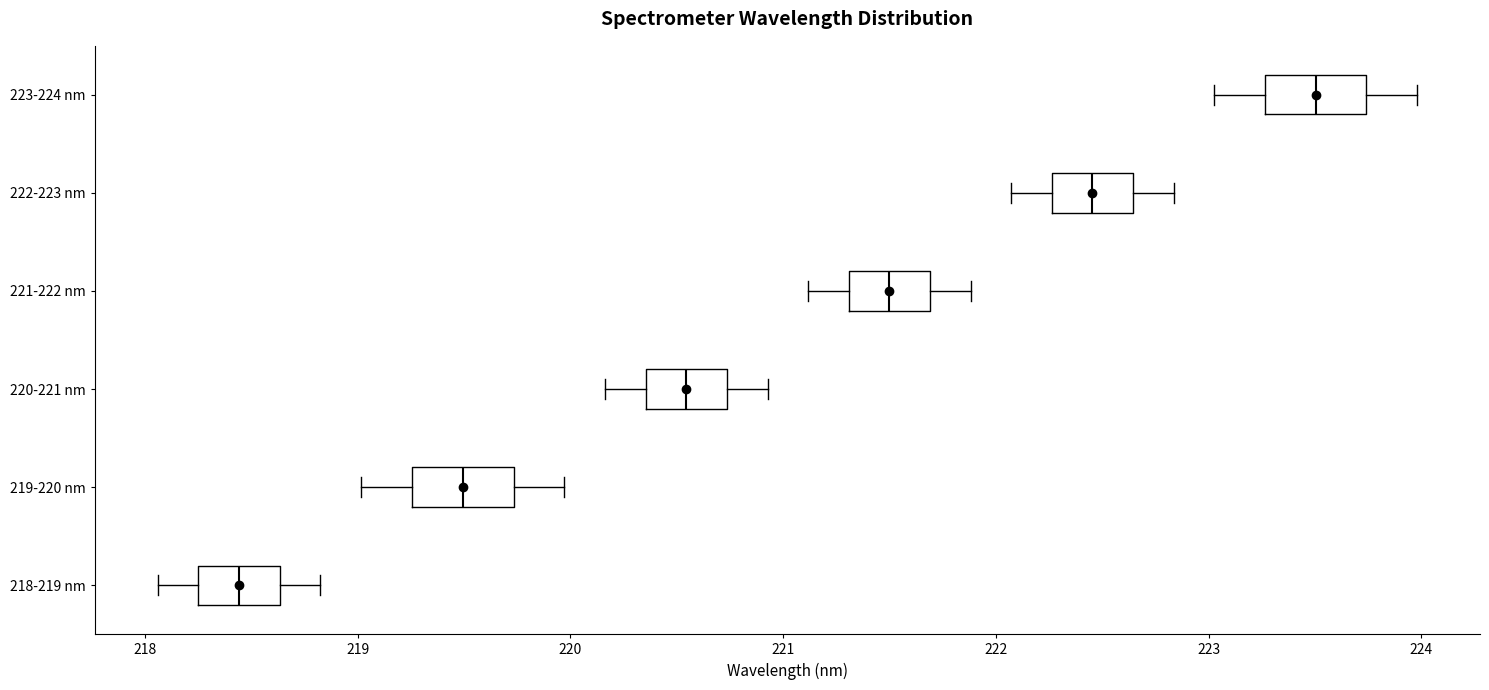

Reading bottom to top, read every box against the x-axis: the position of its median line, the range the box covers, and the ends of its whiskers. The values are not printed on the chart, so give them approximately, as read against the axis.

218-219 nm: median 218.4, box 218.3 to 218.6, whiskers 218.1 to 218.8
219-220 nm: median 219.5, box 219.3 to 219.7, whiskers 219.0 to 220.0
220-221 nm: median 220.5, box 220.4 to 220.7, whiskers 220.2 to 220.9
221-222 nm: median 221.5, box 221.3 to 221.7, whiskers 221.1 to 221.9
222-223 nm: median 222.5, box 222.3 to 222.6, whiskers 222.1 to 222.8
223-224 nm: median 223.5, box 223.3 to 223.7, whiskers 223.0 to 224.0